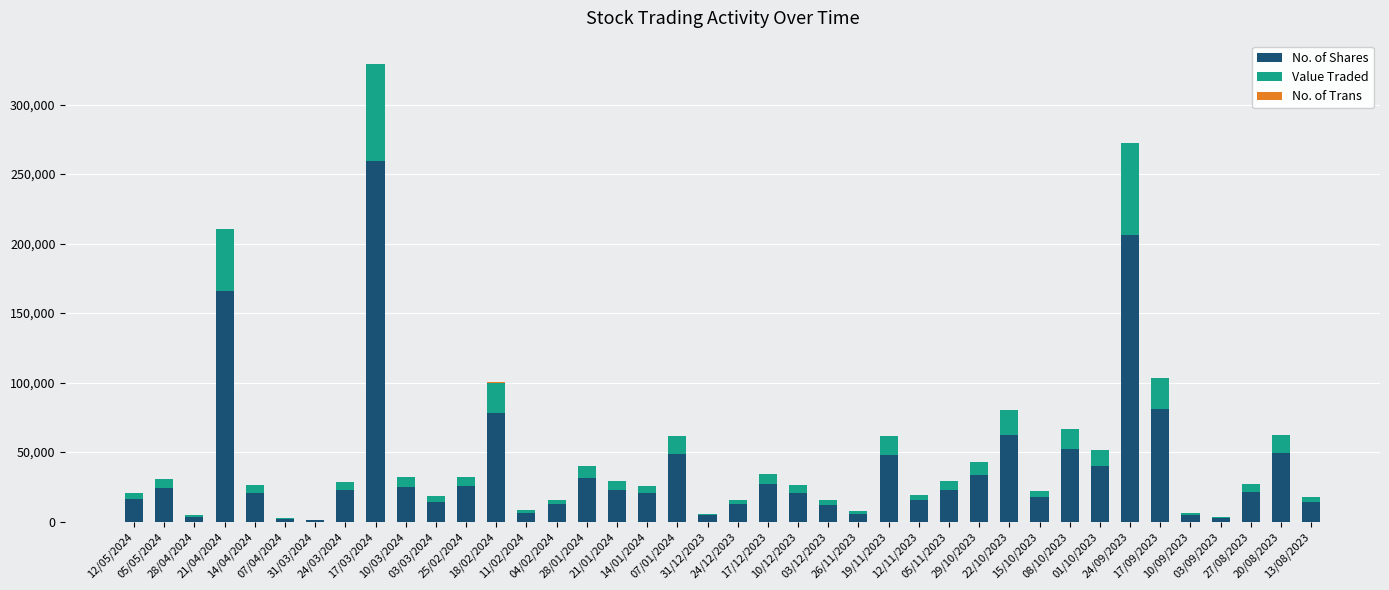

What value does the Value Traded series have at 25/02/2024?

6828